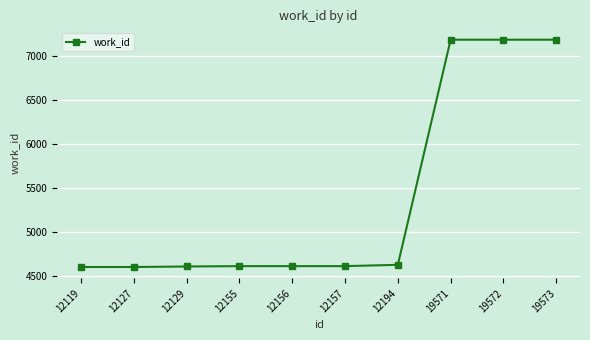

What is the change in value from 12156 to 19571?

+2571